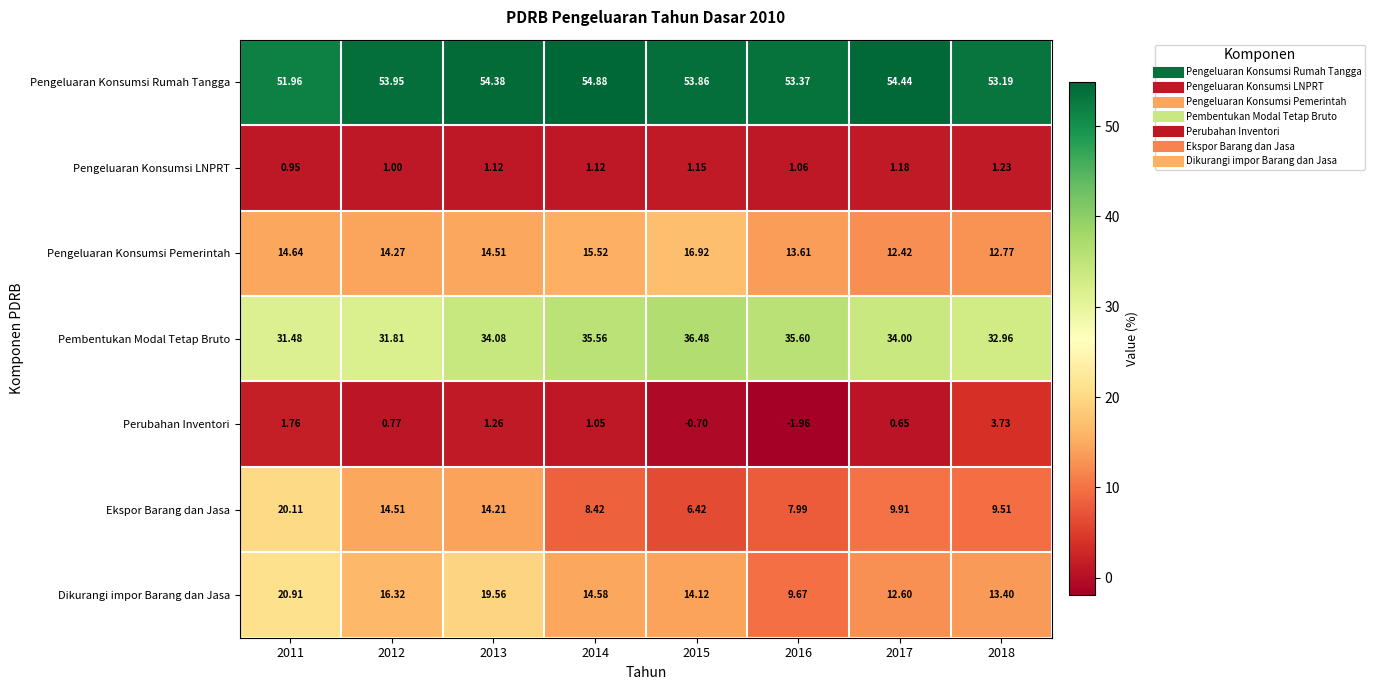

How many data points in Pengeluaran Konsumsi Rumah Tangga are less than 53?

1